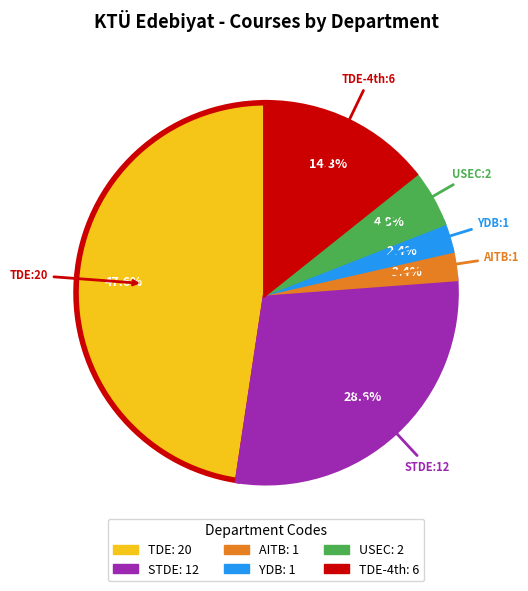

Is there any slice that represents more than half of the pie?

No